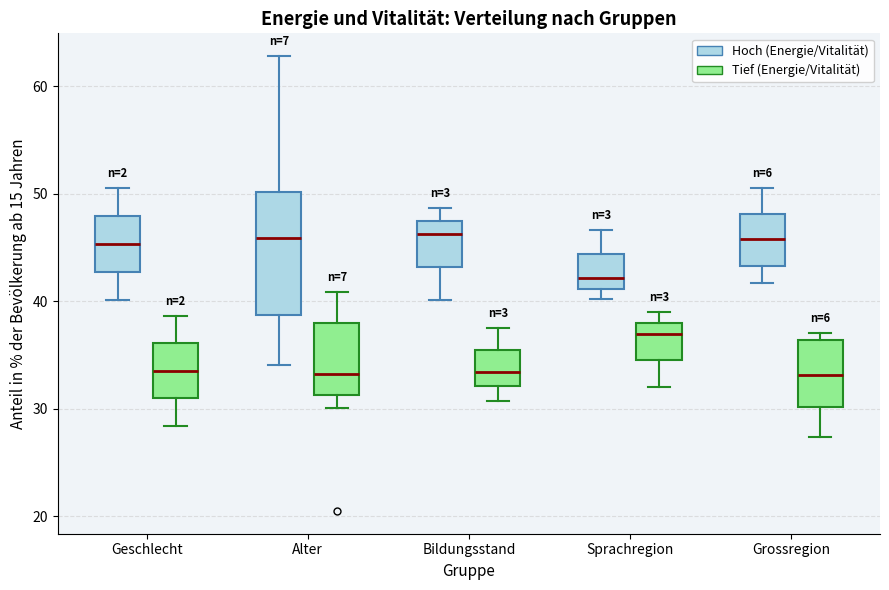

Reading left to right, read every box against the y-axis: the position of its median line, the range the box covers, and the ends of its whiskers. The values are not printed on the chart, so give them approximately, as read against the axis.

Geschlecht (Hoch (Energie/Vitalität)): median 45, box 43 to 48, whiskers 40 to 51
Geschlecht (Tief (Energie/Vitalität)): median 34, box 31 to 36, whiskers 28 to 39
Alter (Hoch (Energie/Vitalität)): median 46, box 39 to 50, whiskers 34 to 63
Alter (Tief (Energie/Vitalität)): median 33, box 31 to 38, whiskers 30 to 41
Bildungsstand (Hoch (Energie/Vitalität)): median 46, box 43 to 47, whiskers 40 to 49
Bildungsstand (Tief (Energie/Vitalität)): median 33, box 32 to 35, whiskers 31 to 38
Sprachregion (Hoch (Energie/Vitalität)): median 42, box 41 to 44, whiskers 40 to 47
Sprachregion (Tief (Energie/Vitalität)): median 37, box 35 to 38, whiskers 32 to 39
Grossregion (Hoch (Energie/Vitalität)): median 46, box 43 to 48, whiskers 42 to 51
Grossregion (Tief (Energie/Vitalität)): median 33, box 30 to 36, whiskers 27 to 37